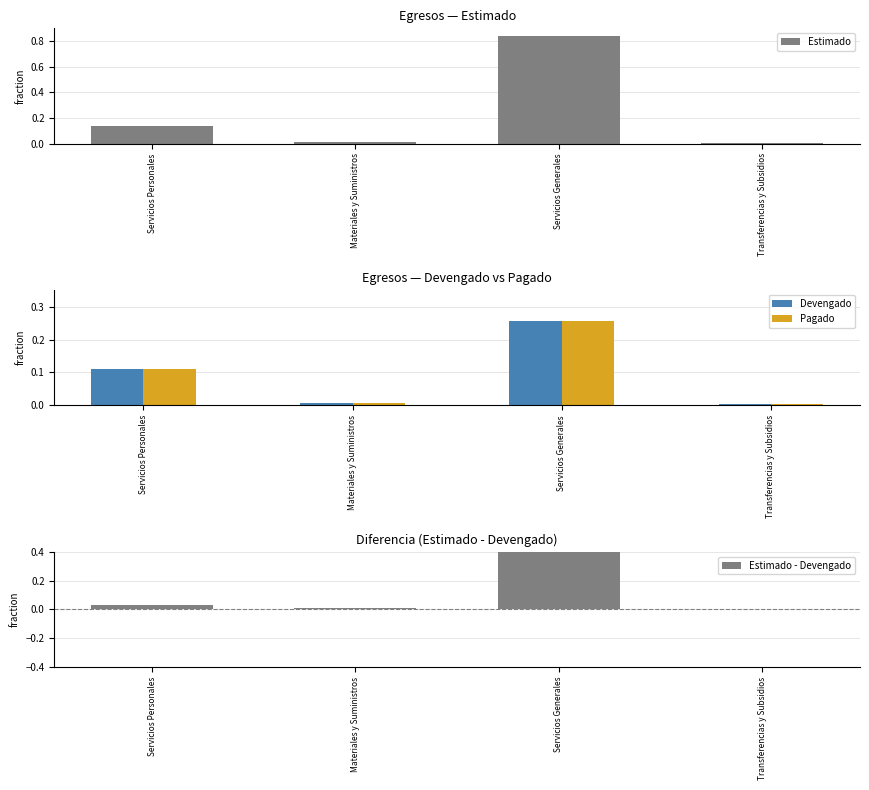

At how many categories does at least one series exceed 0?

4